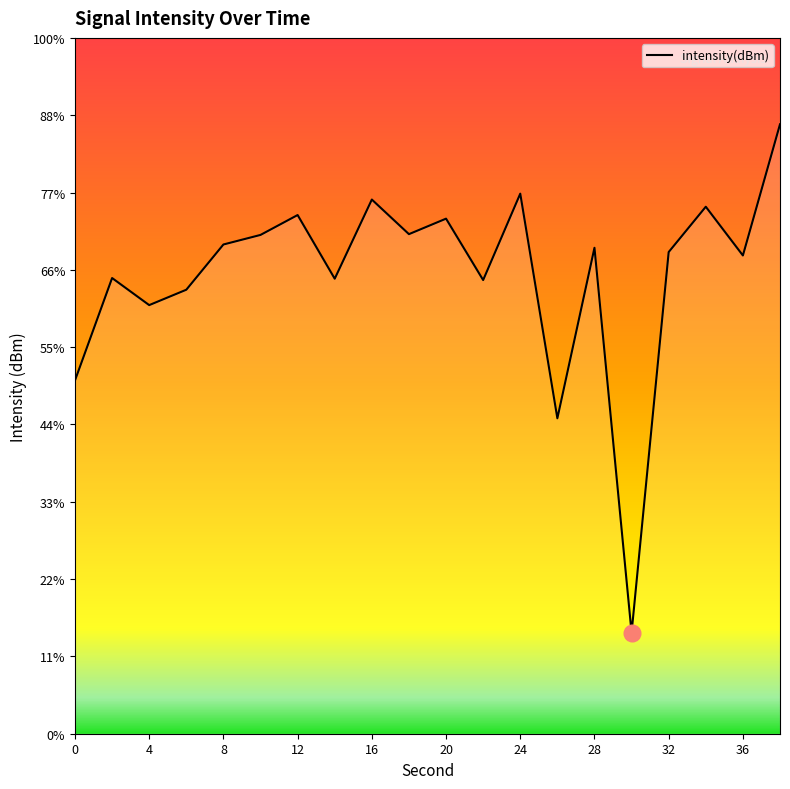

Is it true that the value at 34 is -53.0?

False